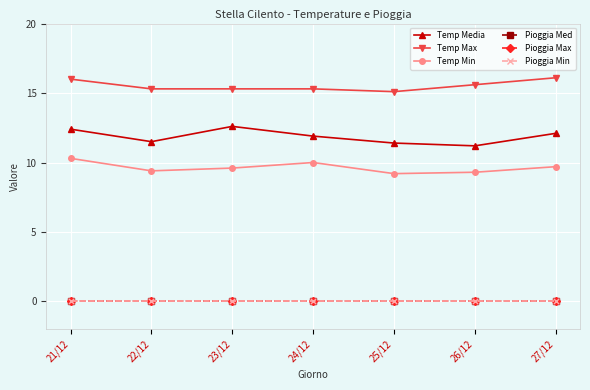

Is this an area chart (filled region under the line)?

No